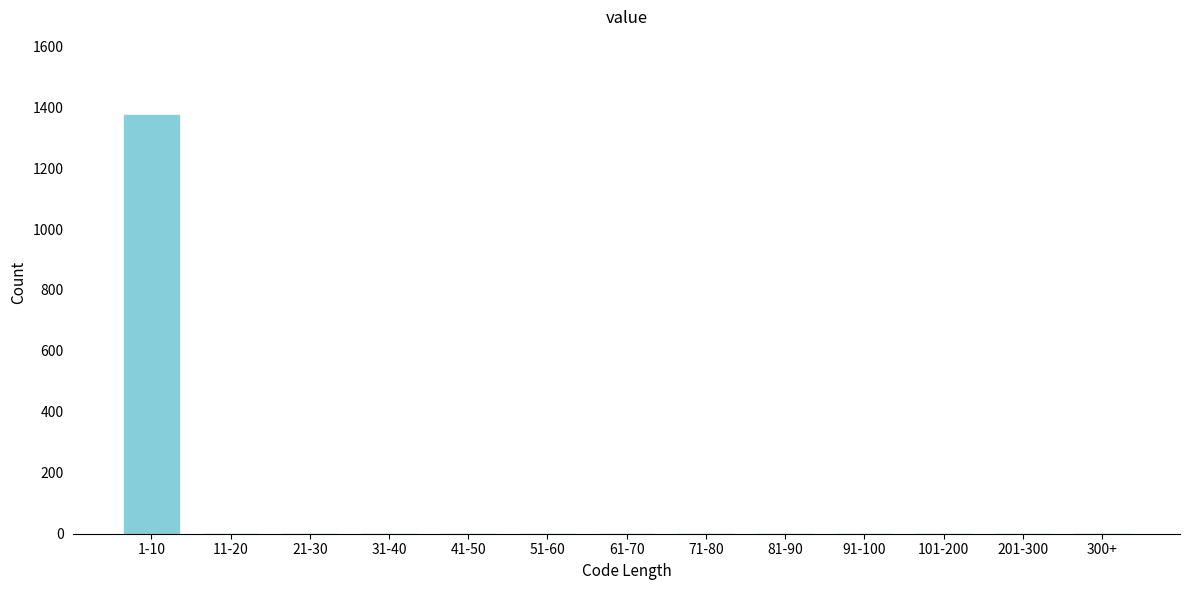

Reading right to left, extract all data points from this chart.

300+=0	201-300=0	101-200=0	91-100=0	81-90=0	71-80=0	61-70=0	51-60=0	41-50=0	31-40=0	21-30=0	11-20=0	1-10=1374